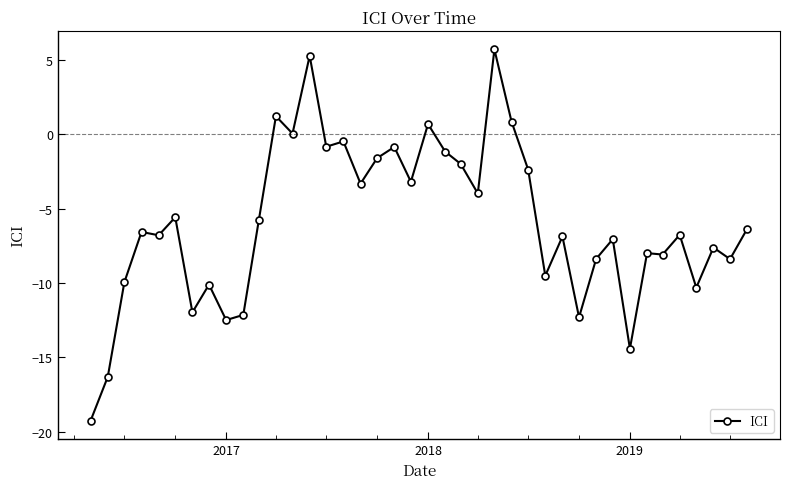

What is the smallest value displayed?

-19.2